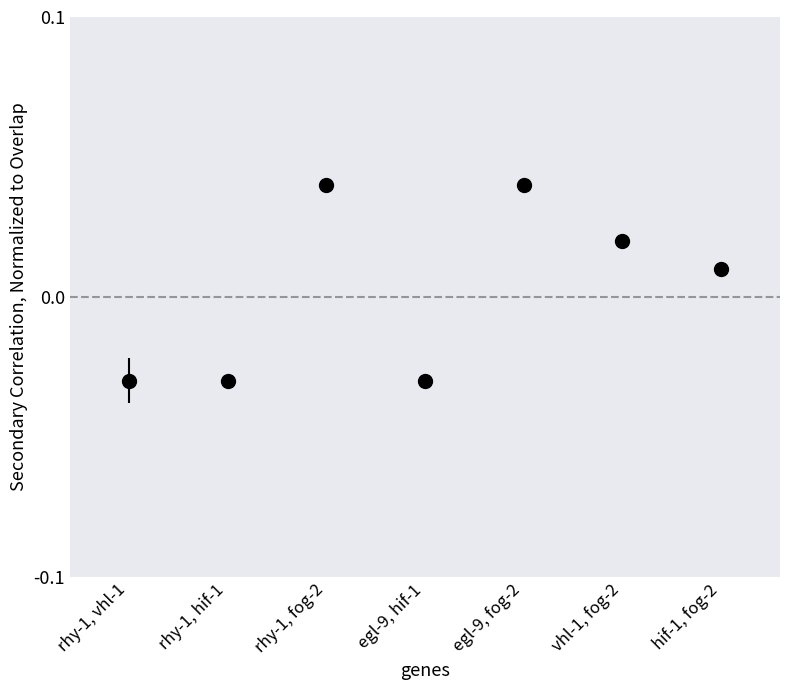

Between rhy-1, hif-1 and rhy-1, fog-2, which is larger?

rhy-1, fog-2